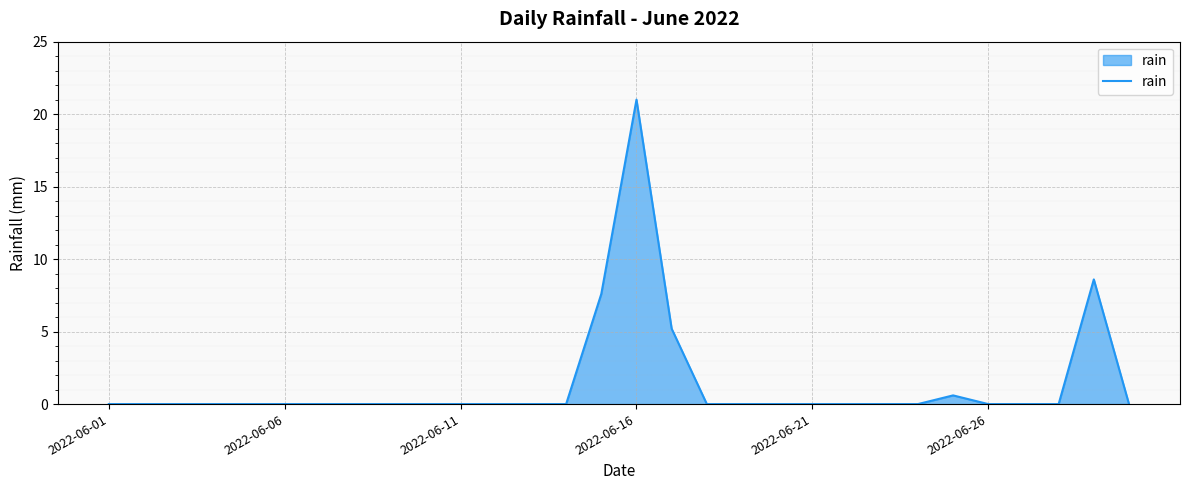

How many distinct data groups are displayed?

1